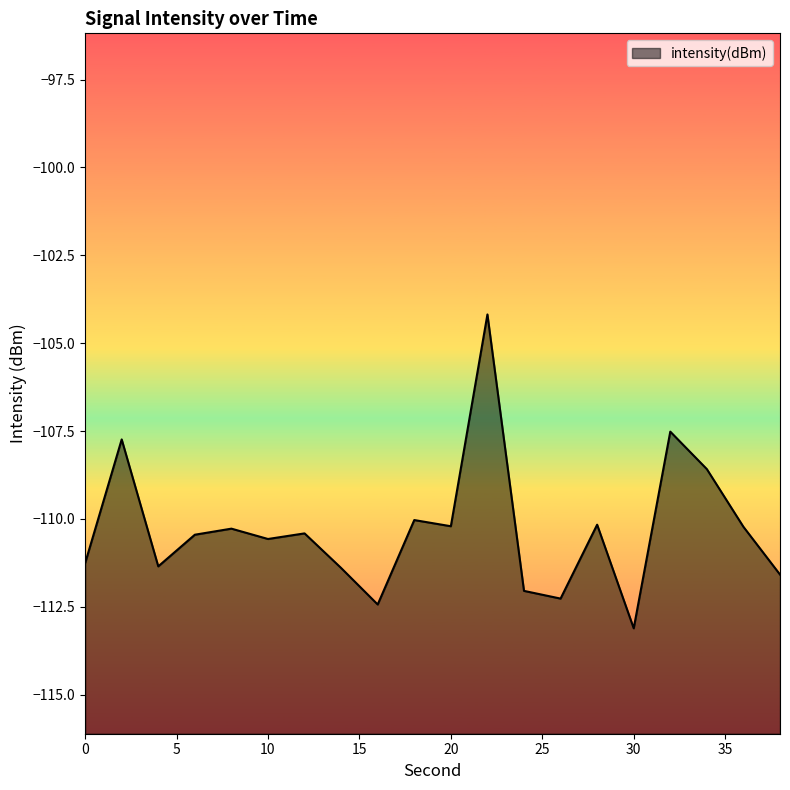

List the labels in order of value, smallest first.

30, 16, 26, 24, 38, 14, 4, 0, 10, 6, 12, 8, 36, 20, 28, 18, 34, 2, 32, 22